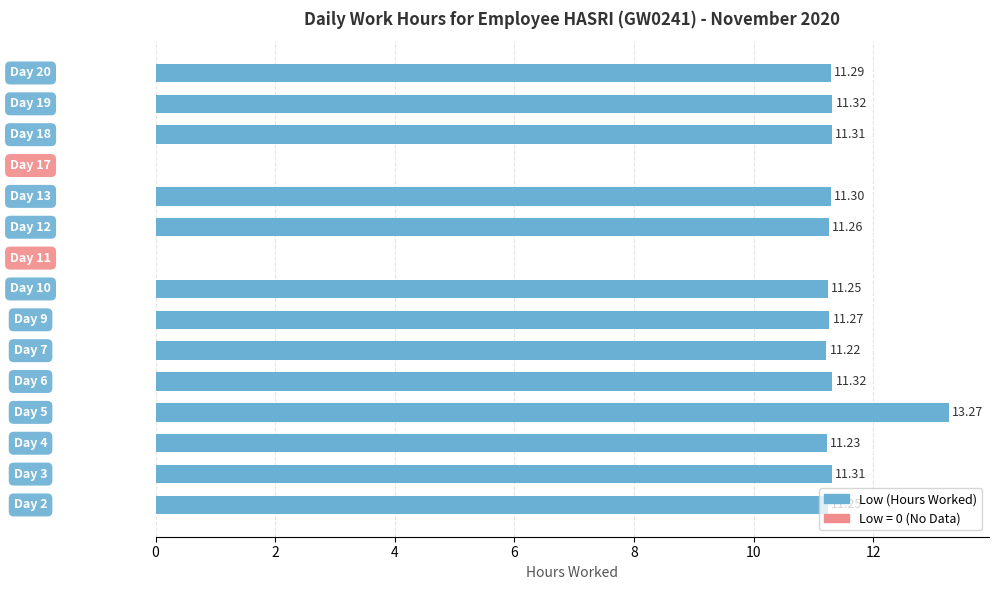

What is the sum of all values?

148.6